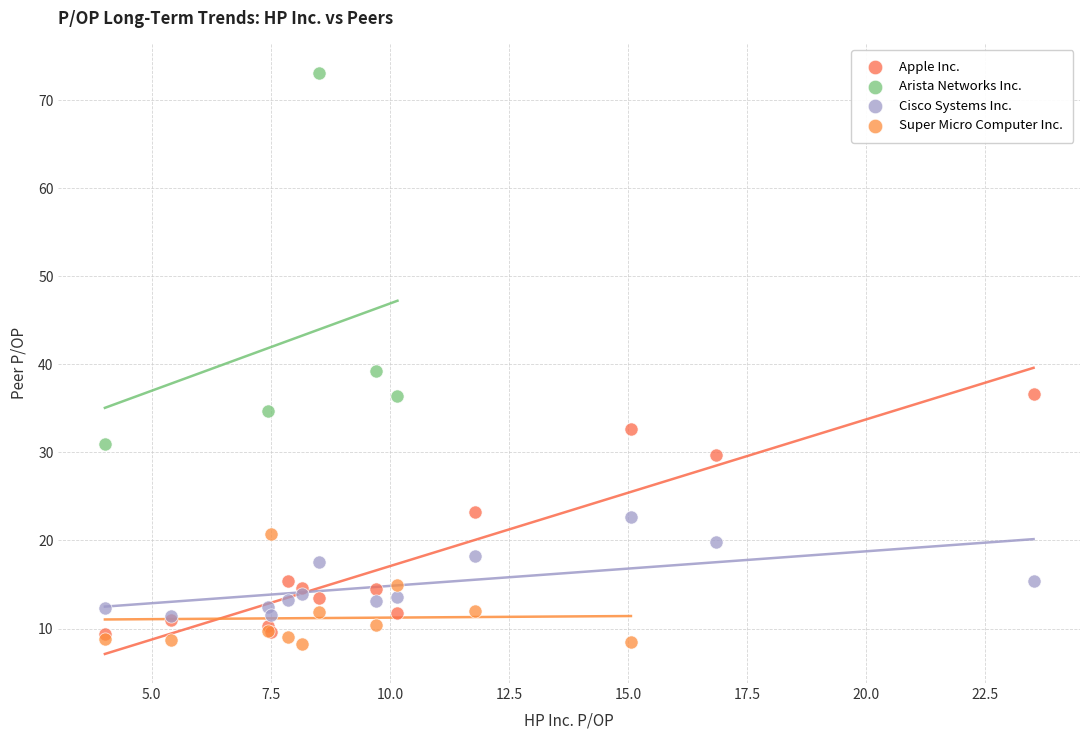

Which series has the widest spread of Y values?

Arista Networks Inc.